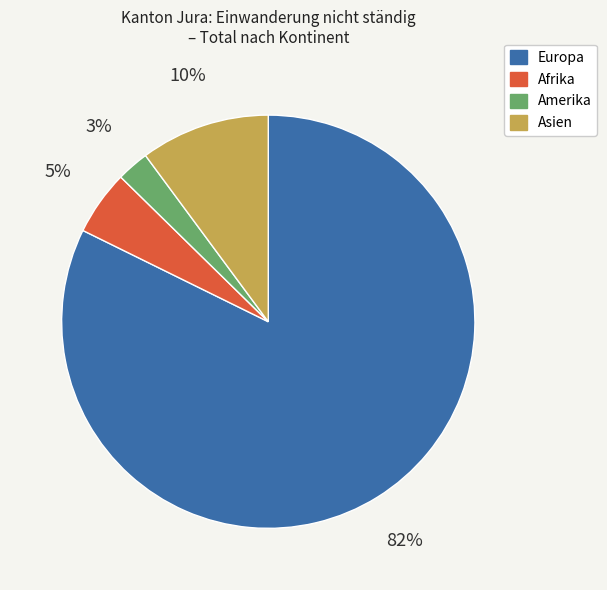

To the nearest percent, what is the average slice percentage?

25%